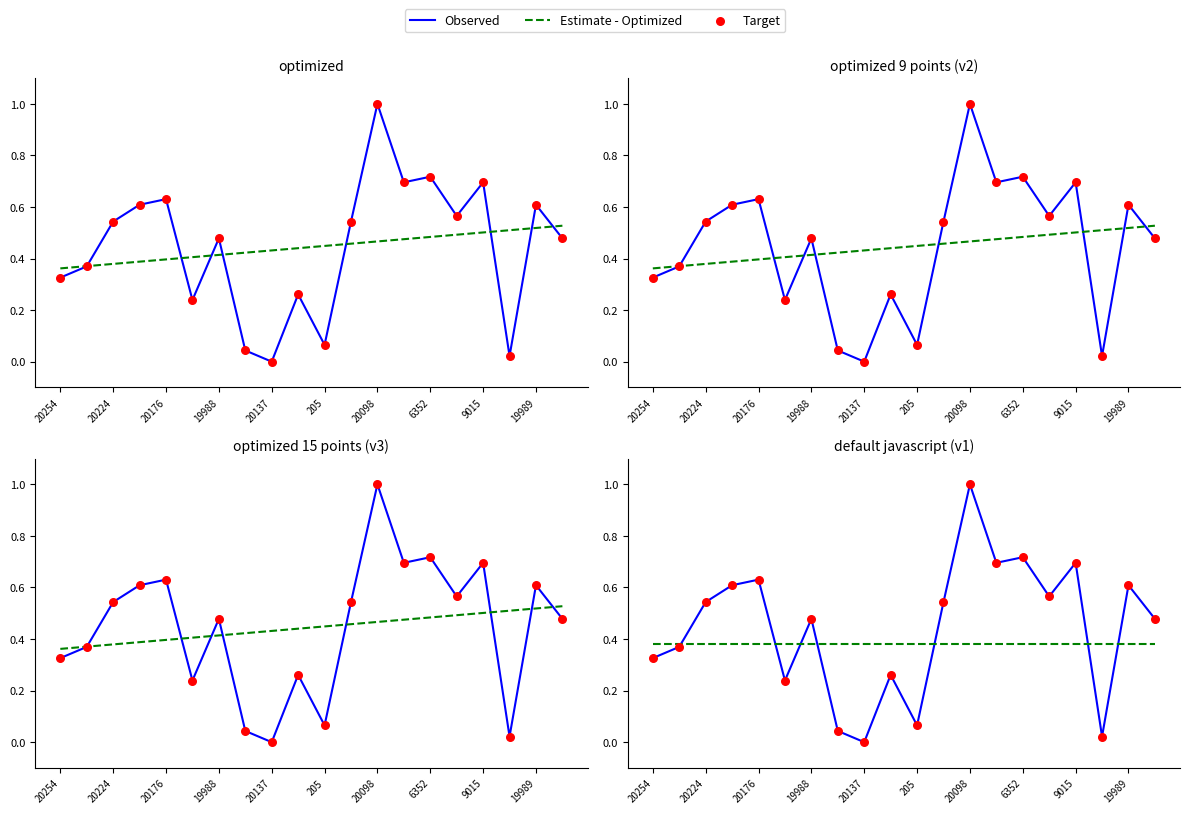

Which series contains the lowest Y value?

Observed